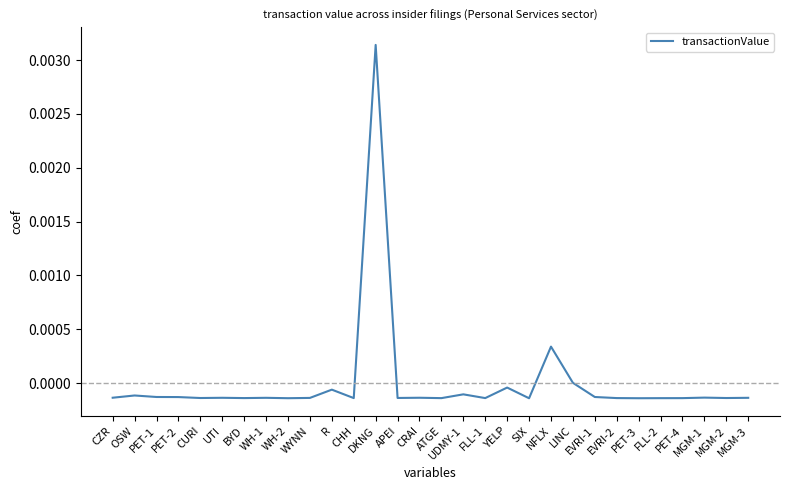

At which category does the chart reach its peak across all series?

DKNG